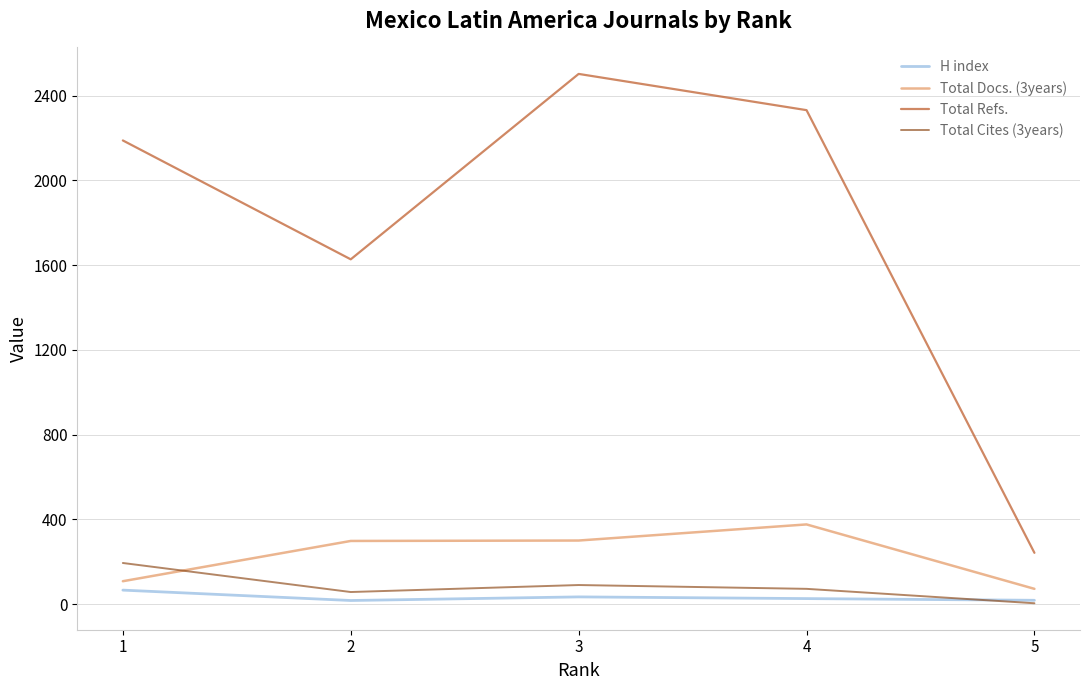

How many interior local valleys does the Total Cites (3years) series have?

1